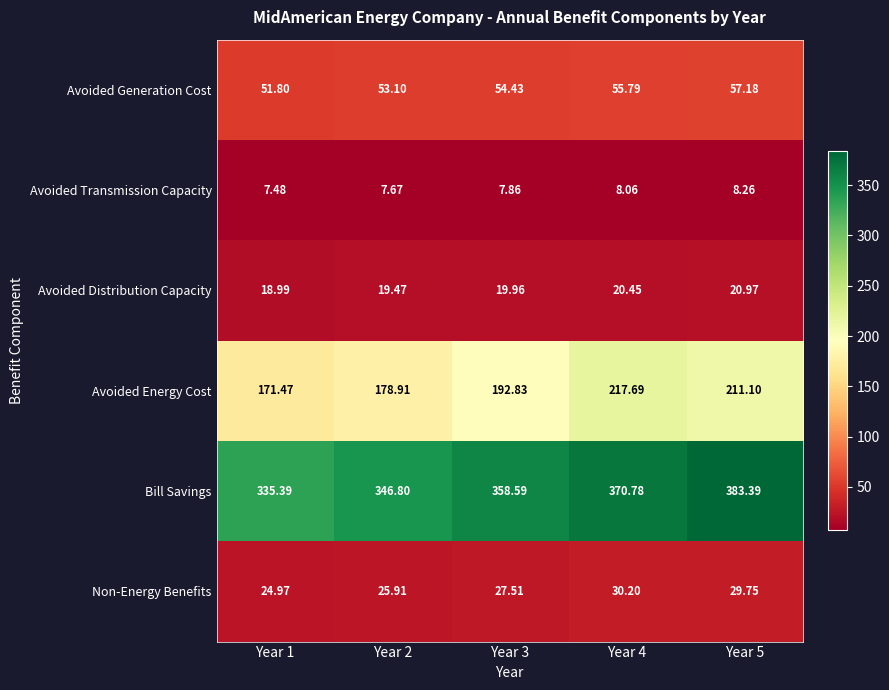

Rank the series at Year 3 from lowest to highest value.

Avoided Transmission Capacity, Avoided Distribution Capacity, Non-Energy Benefits, Avoided Generation Cost, Avoided Energy Cost, Bill Savings